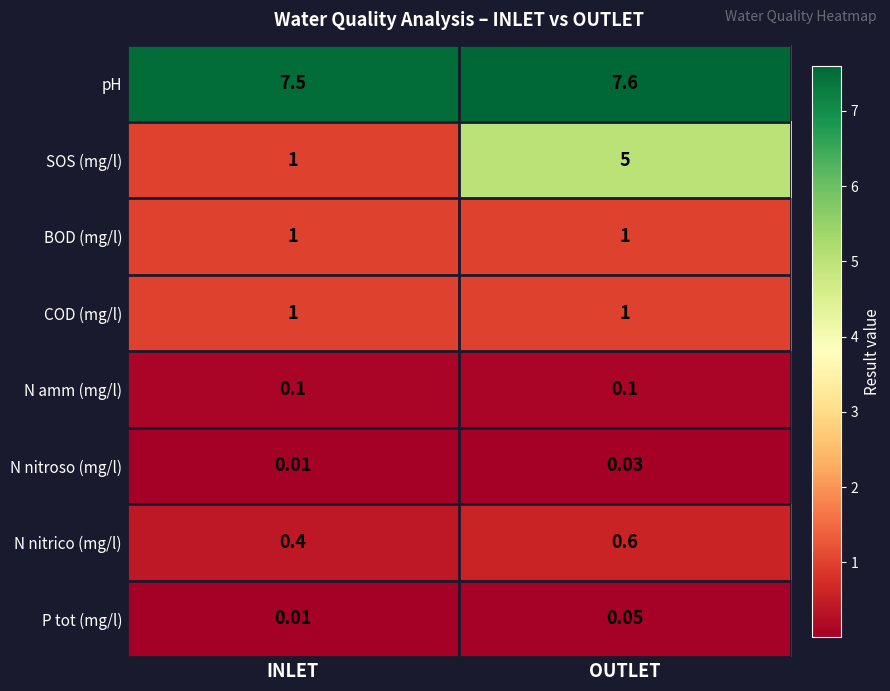

Which series has the largest total across all categories?

pH